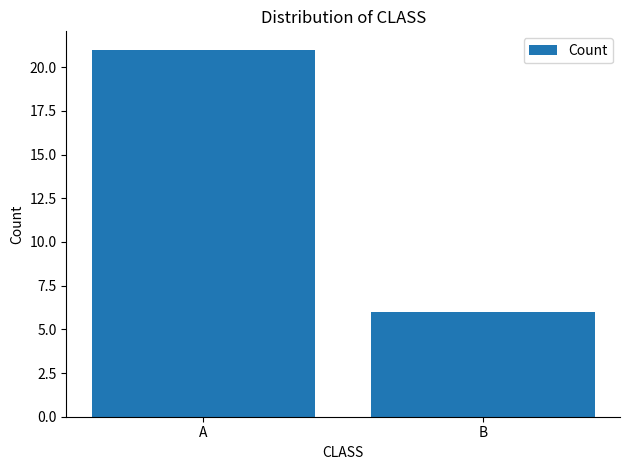

Are the bars grouped side by side (vs. stacked)?

No